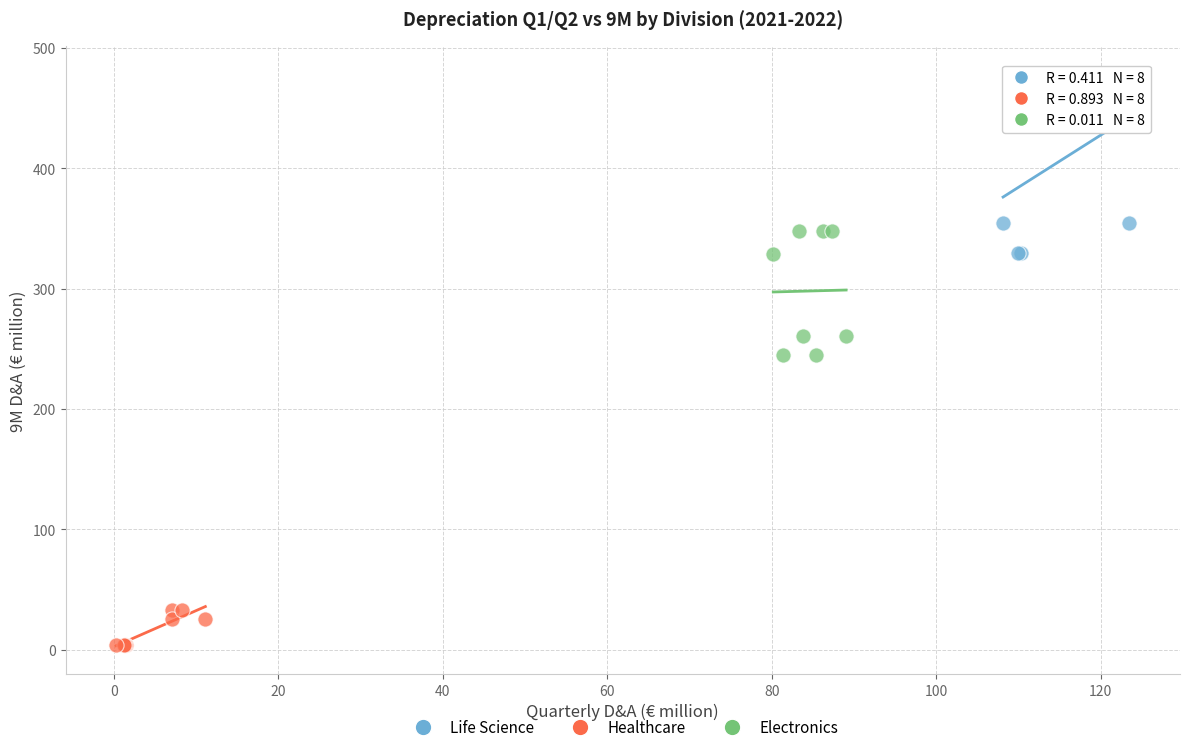

Which series has the largest Y range (max minus min)?

Life Science